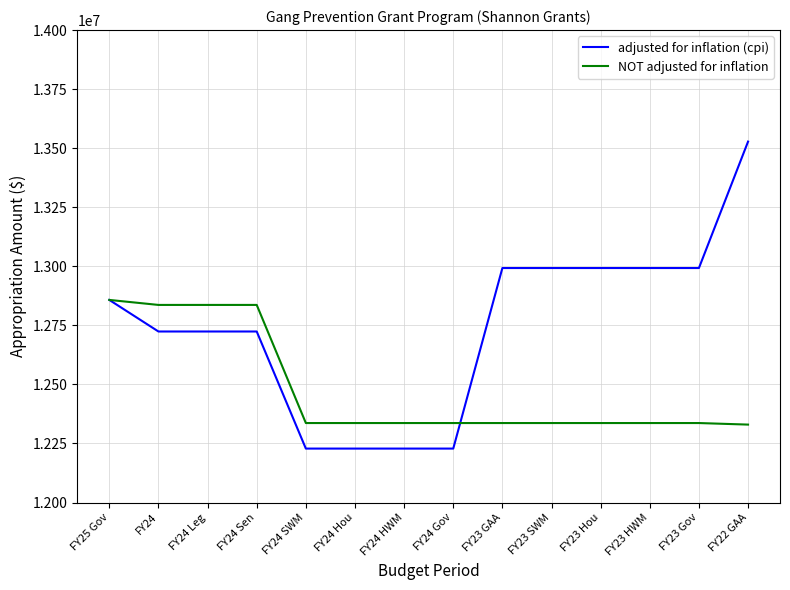

At which category is the sum across all series the highest?

FY22 GAA